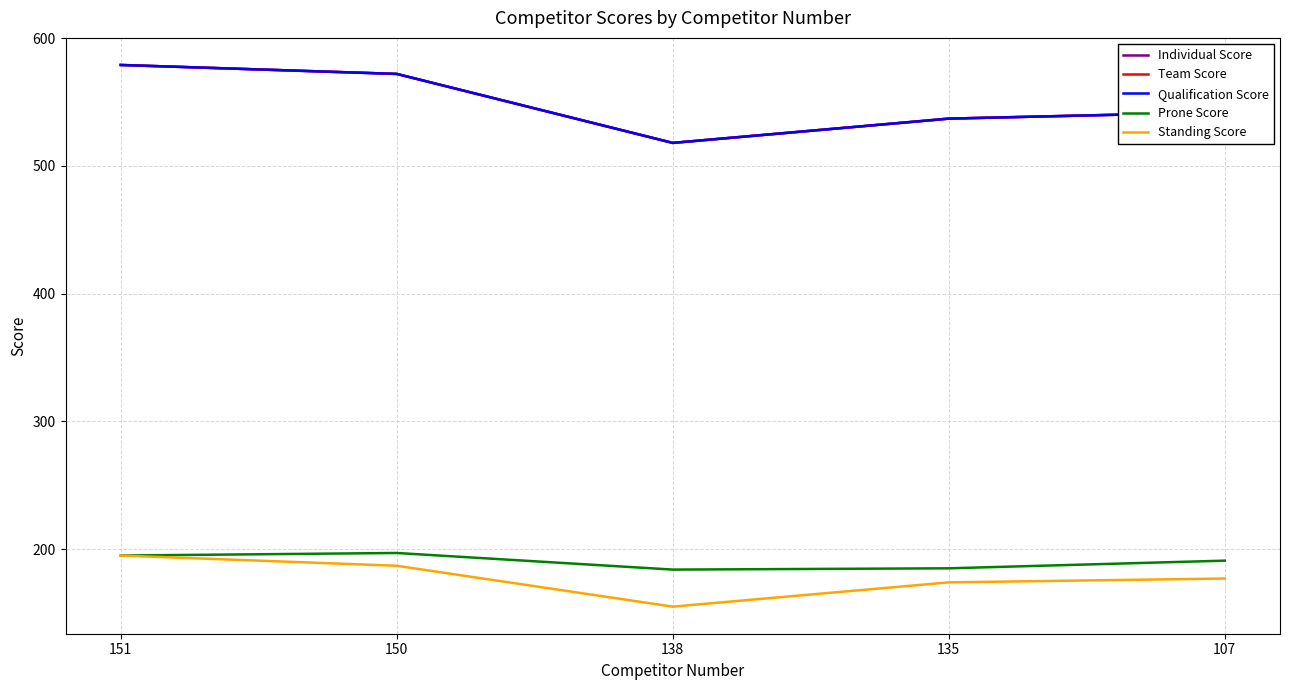

Does the chart have visible grid lines?

Yes